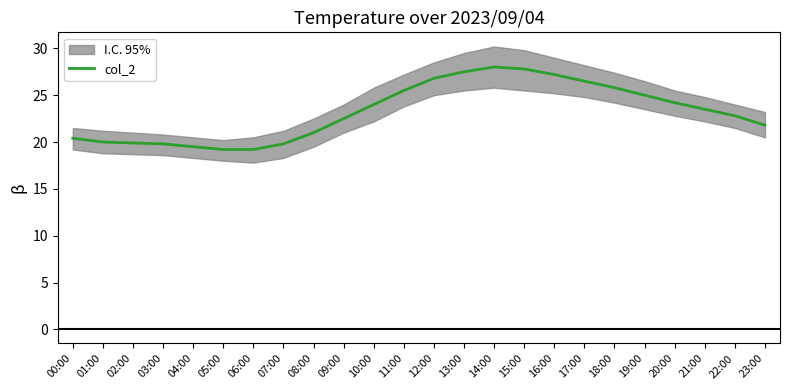

What is the difference between the second highest and minimum values?

8.6